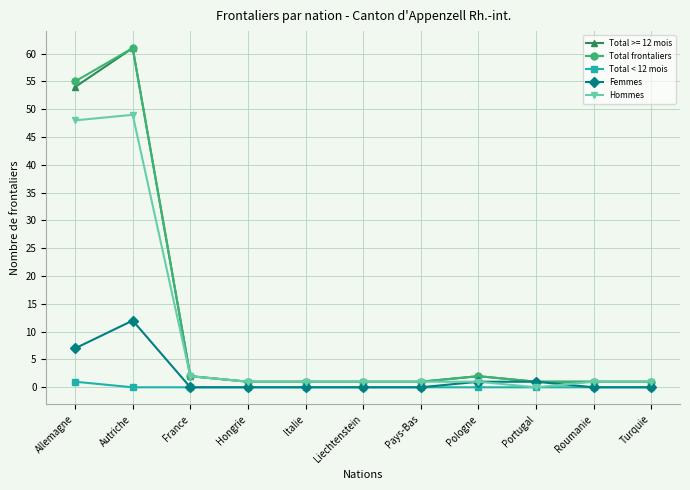

At which category does Total frontaliers reach its first local peak?

Autriche